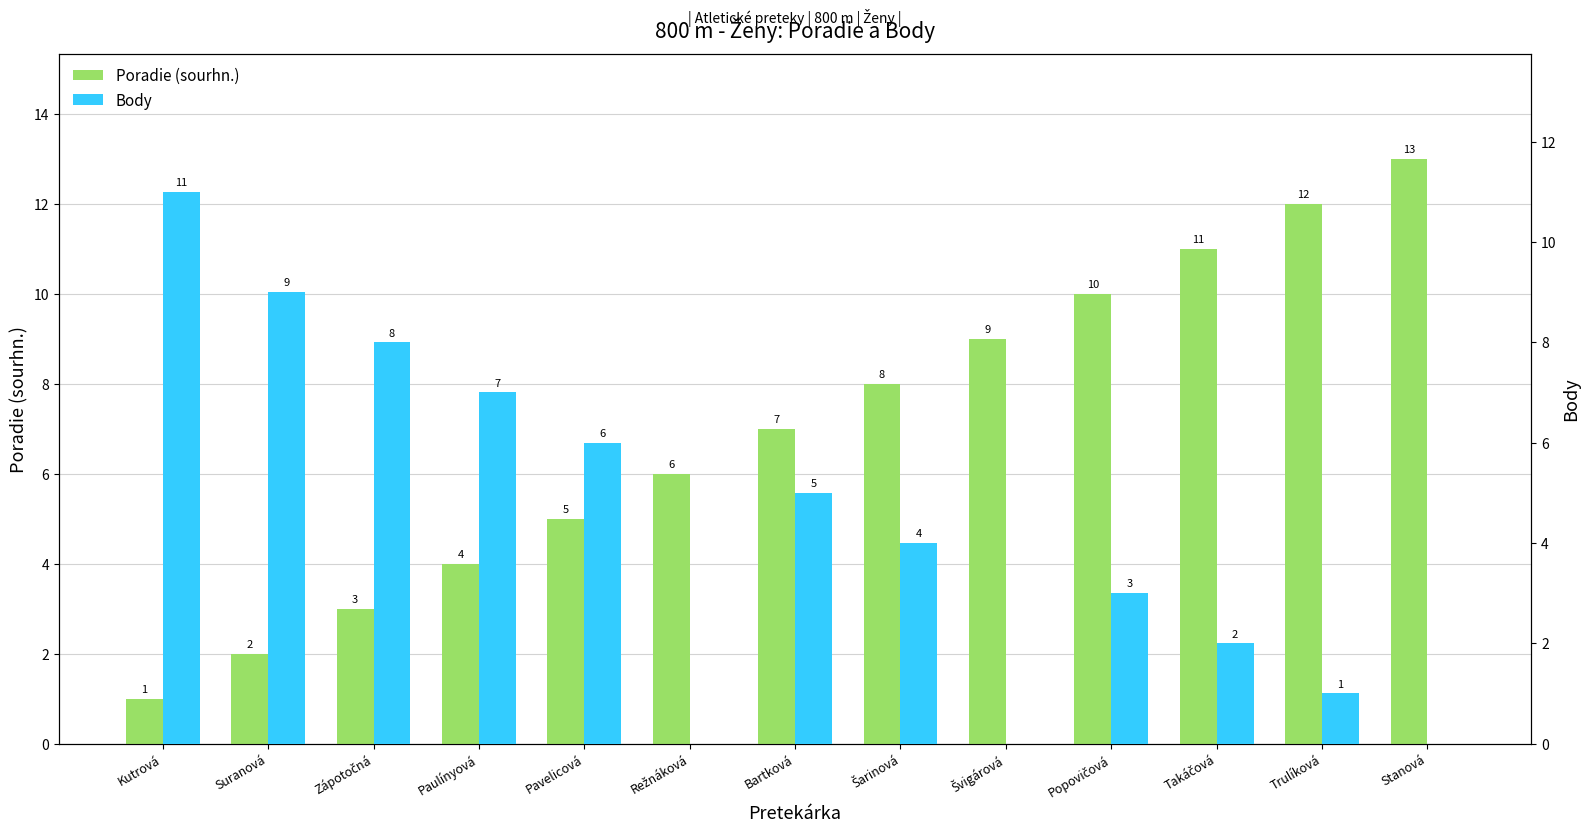

Count the number of categories in the chart.

13